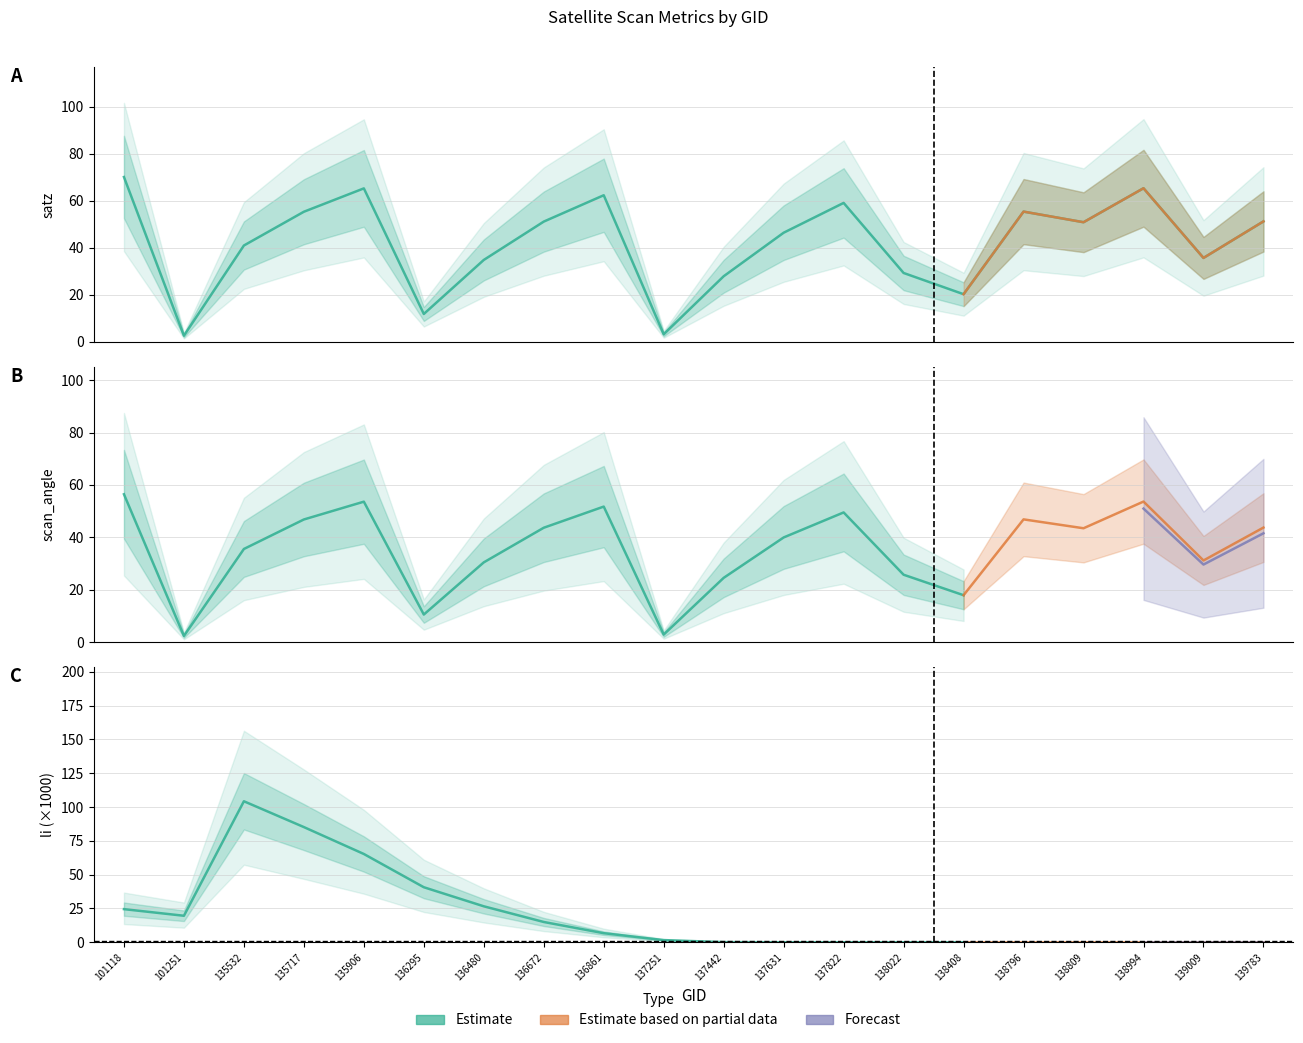

Rank the series by their average value, from lowest to highest.

li, scan_angle, satz